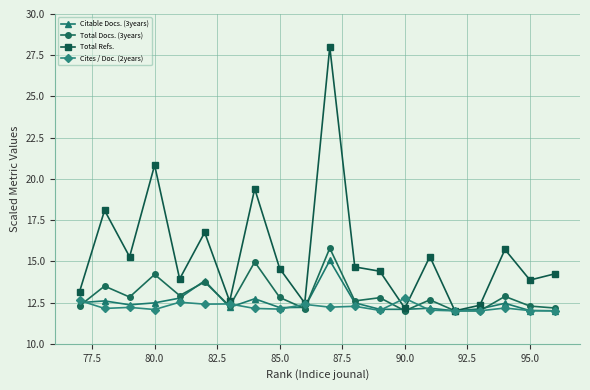

How many interior local peaks does the Cites / Doc. (2years) series have?

7